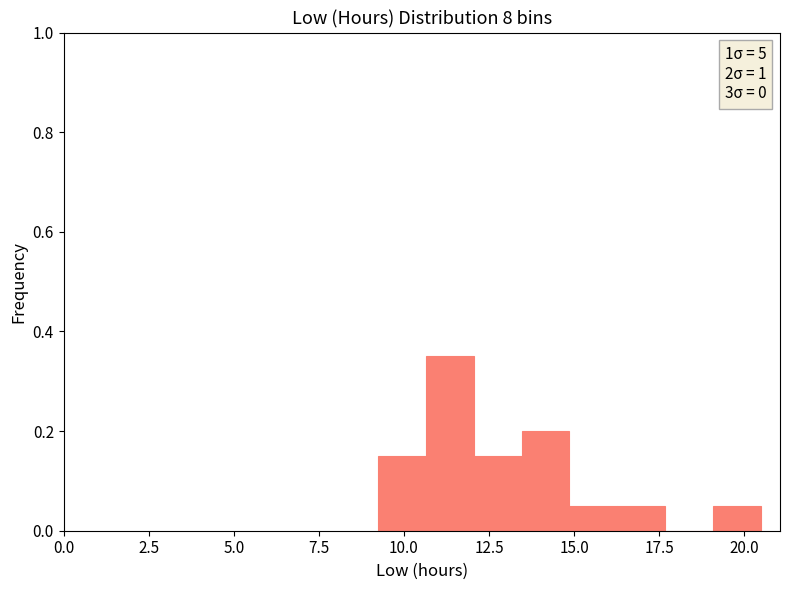

Around what value on the x-axis is the tallest bar? Give the approximate position of its centre, as read against the axis.

11.5